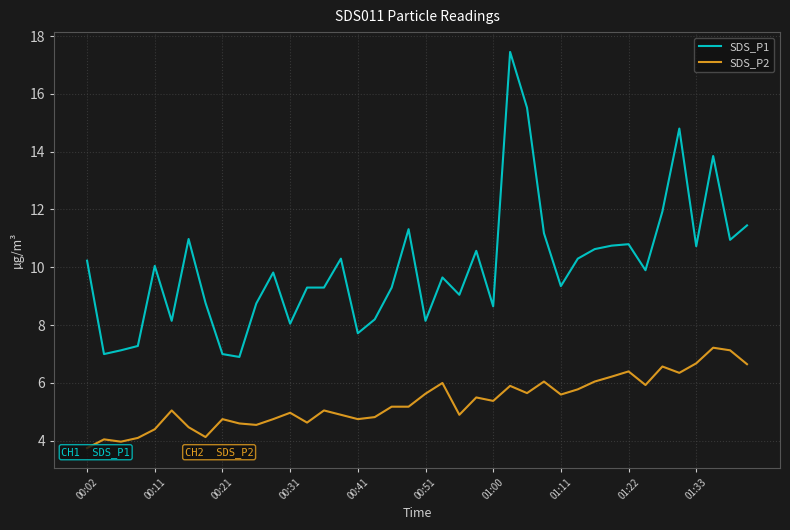

The SDS_P1 series shows 10.7 at 00:21. True or false?

False